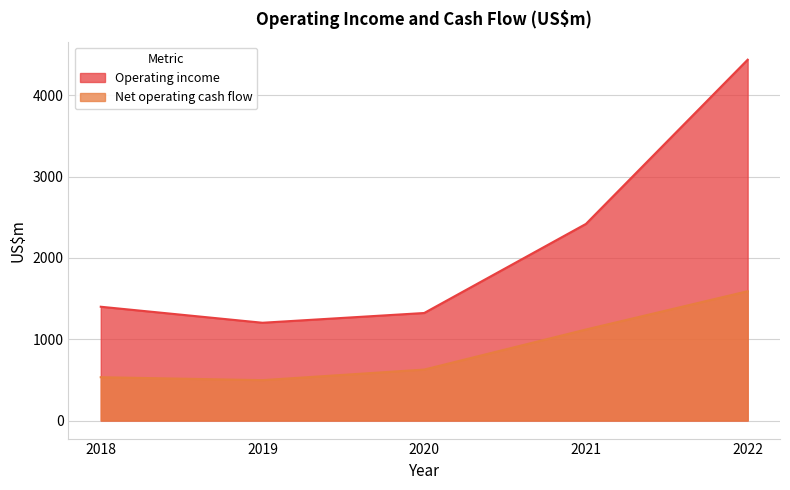

At which category is the sum across all series the highest?

2022